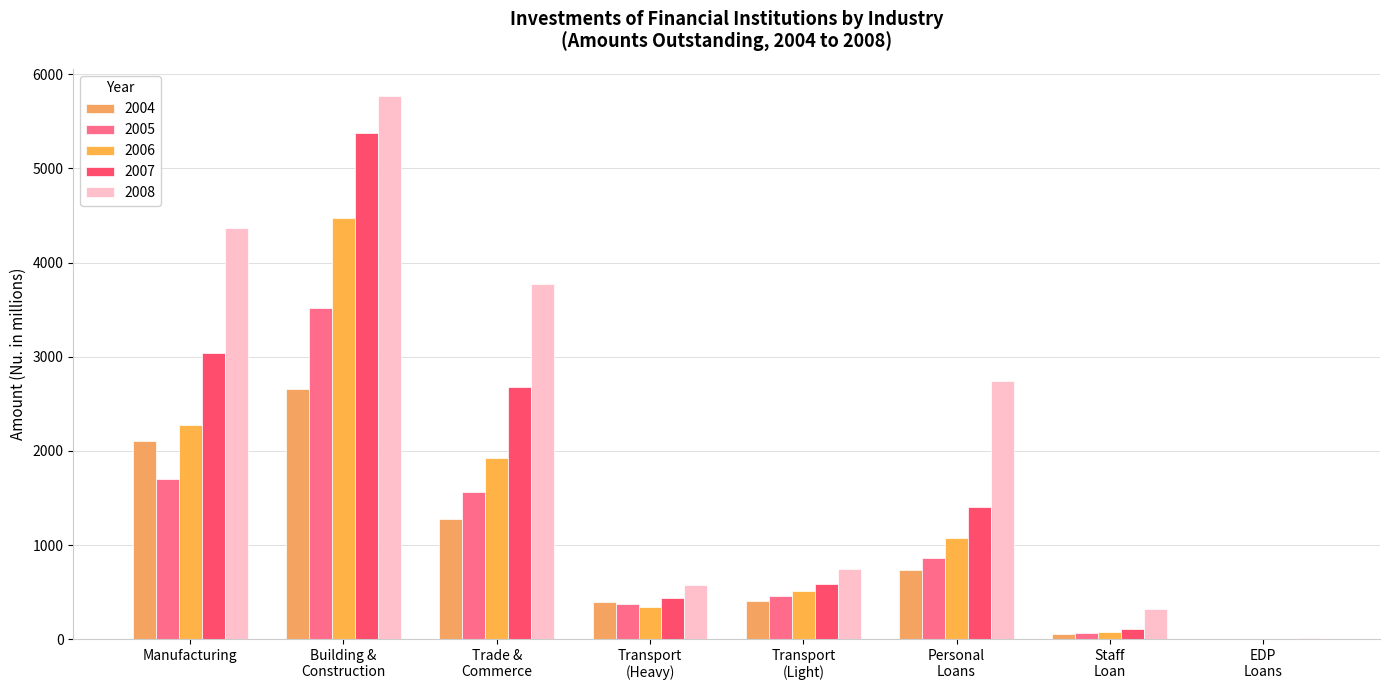

What is the maximum value shown in the chart?

5768.2